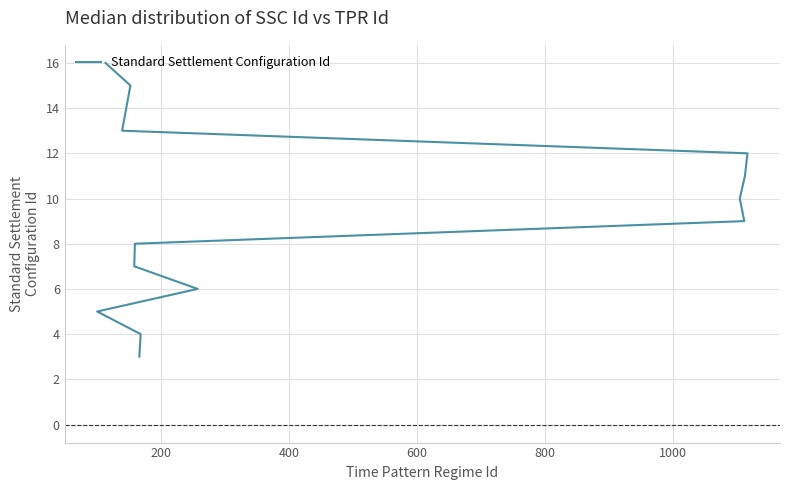

How many series are shown in this chart?

1